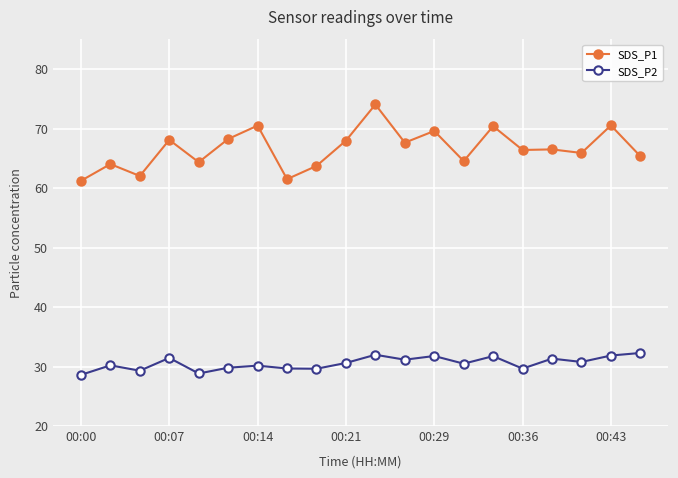

True or false: SDS_P1 and SDS_P2 cross at least once.

False